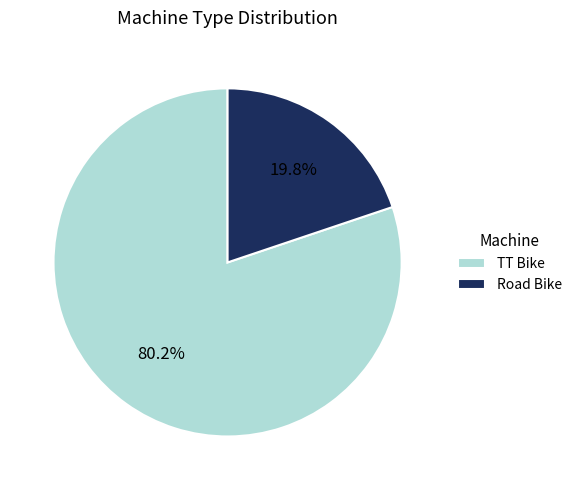

Does Road Bike represent more than half of the total?

No